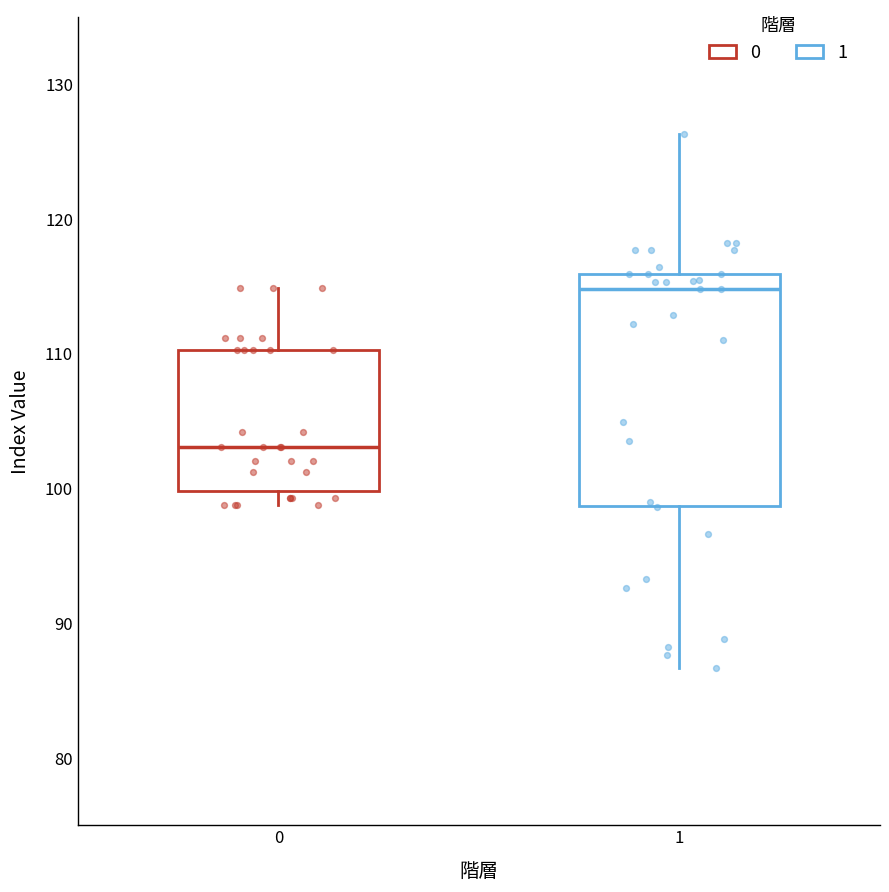

Reading left to right, read every box against the y-axis: the position of its median line, the range the box covers, and the ends of its whiskers. The values are not printed on the chart, so give them approximately, as read against the axis.

0: median 103, box 100 to 110, whiskers 99 to 115
1: median 115, box 99 to 116, whiskers 87 to 126